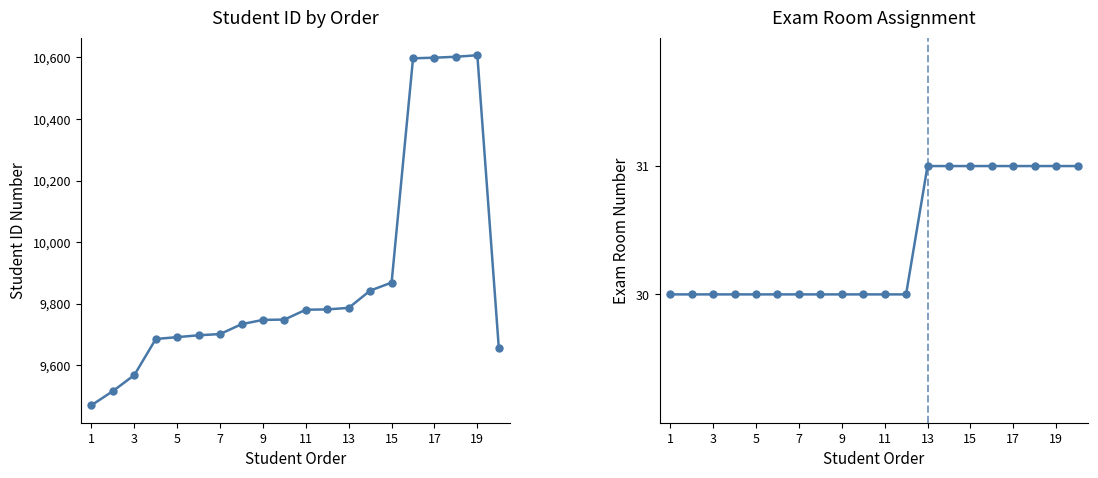

True or false: Student ID and Exam Room cross at least once.

False